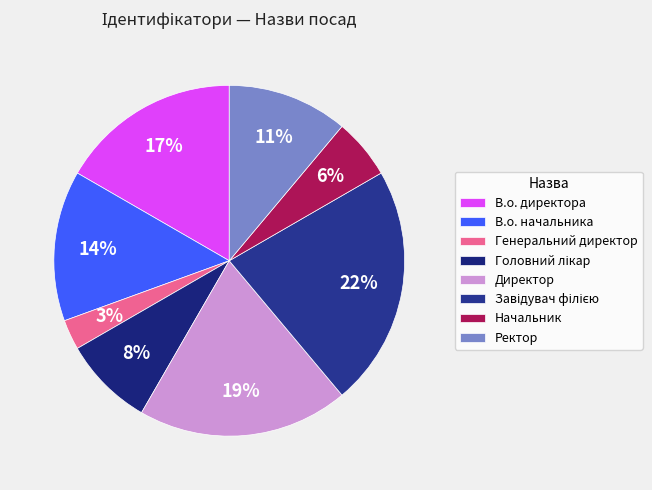

The Ректор slice represents 1% of the pie. True or false?

False